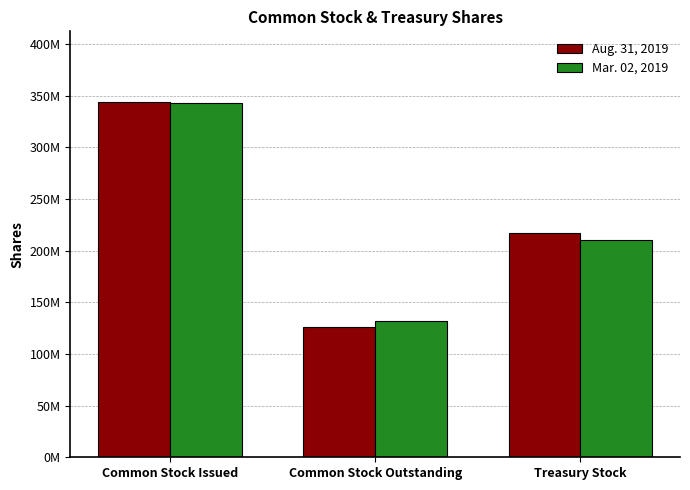

Where does the Aug. 31, 2019 series first go above 217029000?

Common Stock Issued